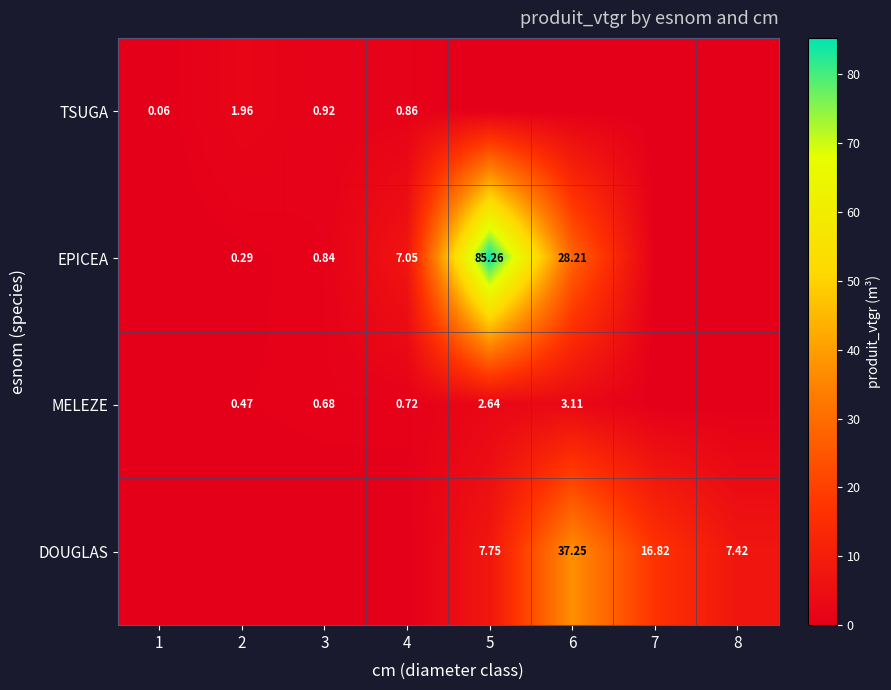

What is the spread (max minus min) of values at 1?

0.1